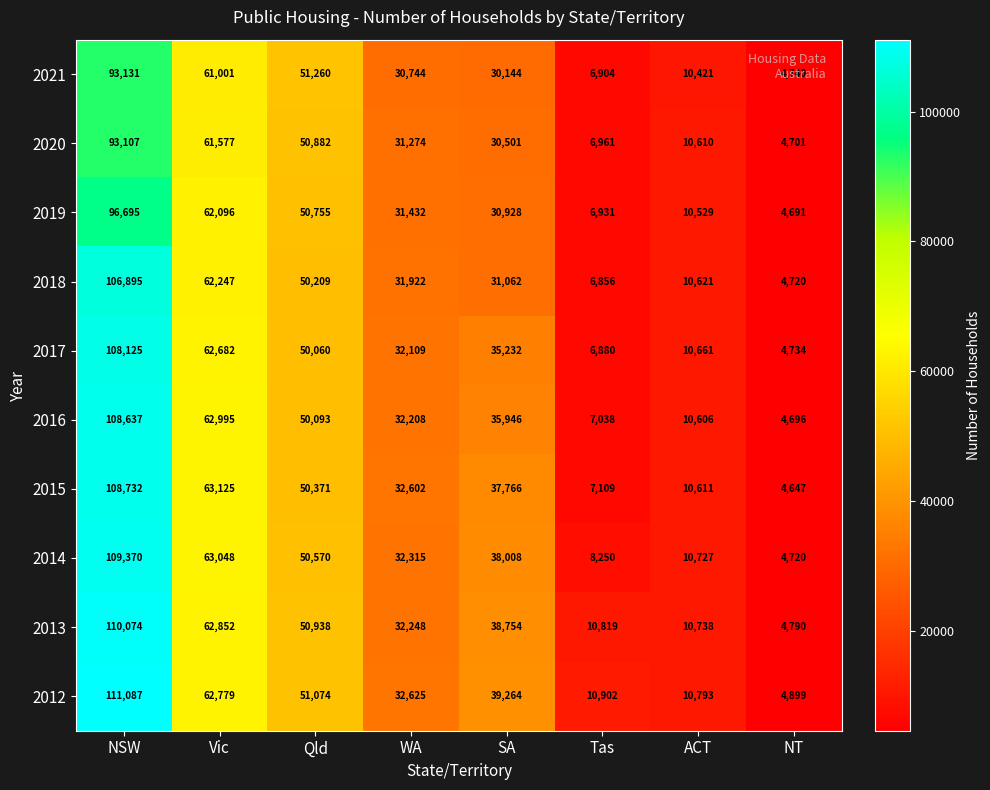

Which series has the largest total across all categories?

2012